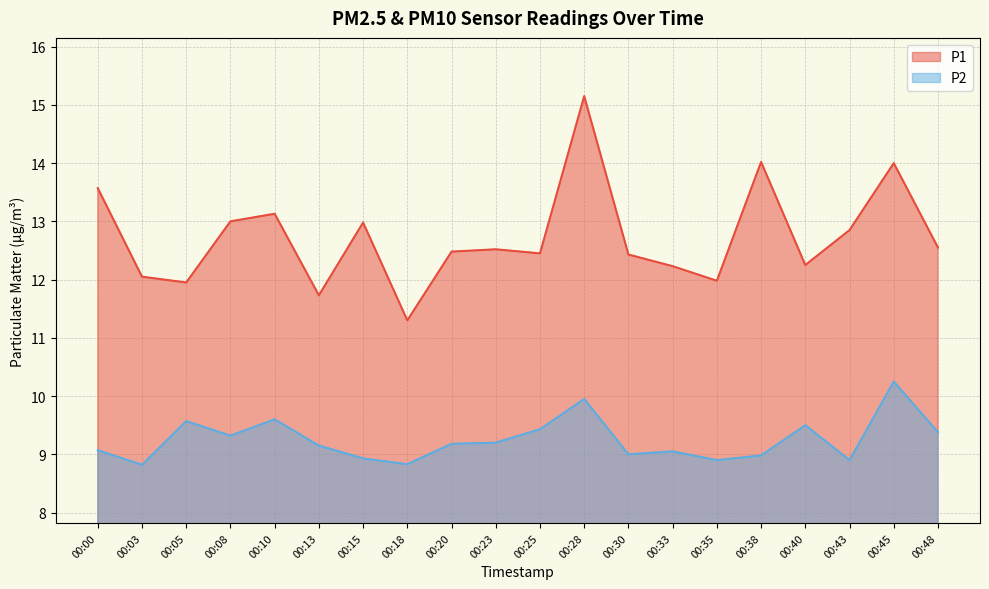

Does the chart have visible grid lines?

Yes